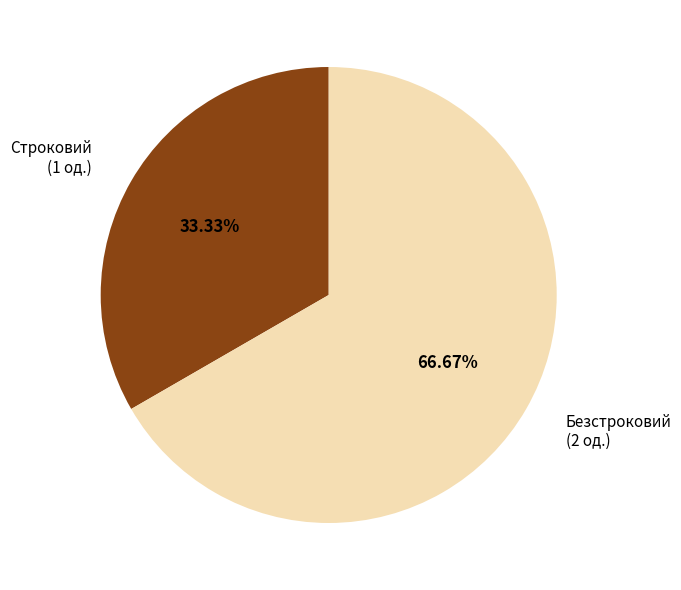

To the nearest percent, what percentage of the pie is Строковий?

33%